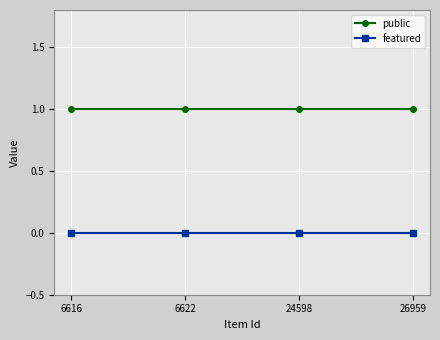

The value of featured at 26959 is 0. True or false?

True